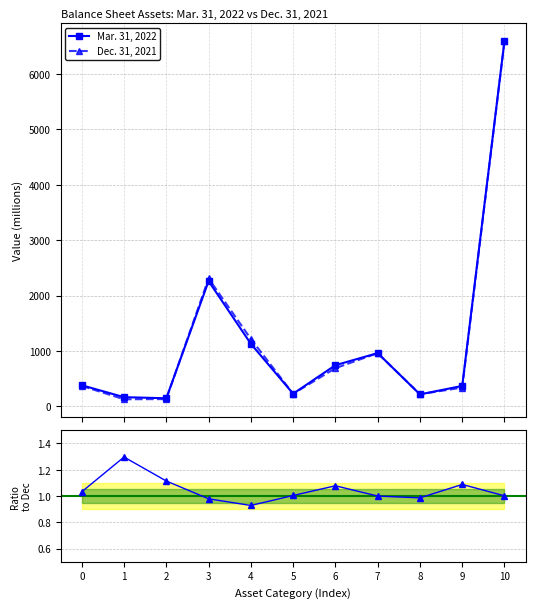

What value does the Ratio Mar/Dec series have at 10?

1.0